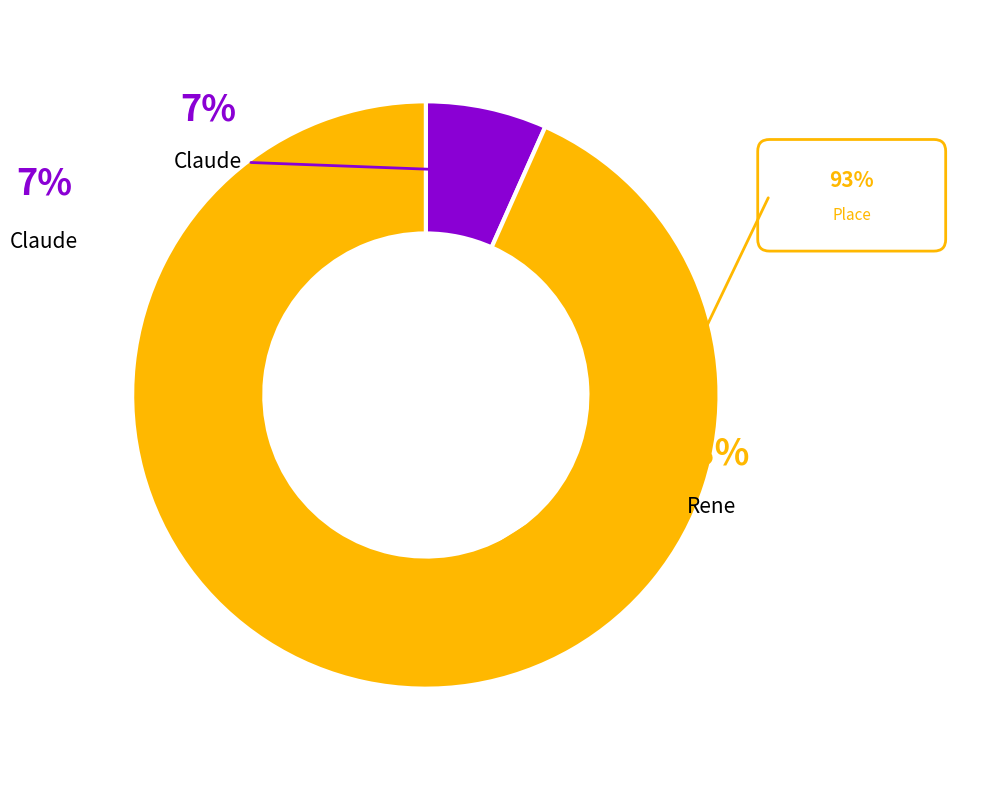

Does any single category account for the majority?

Yes